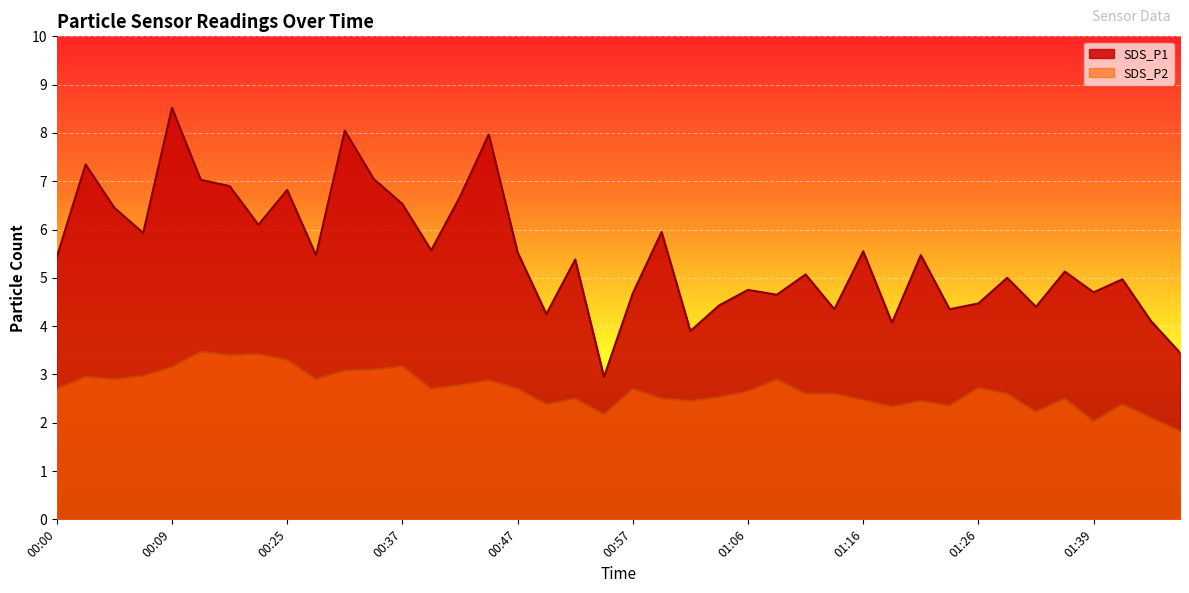

Which series has the largest range (max minus min)?

SDS_P1